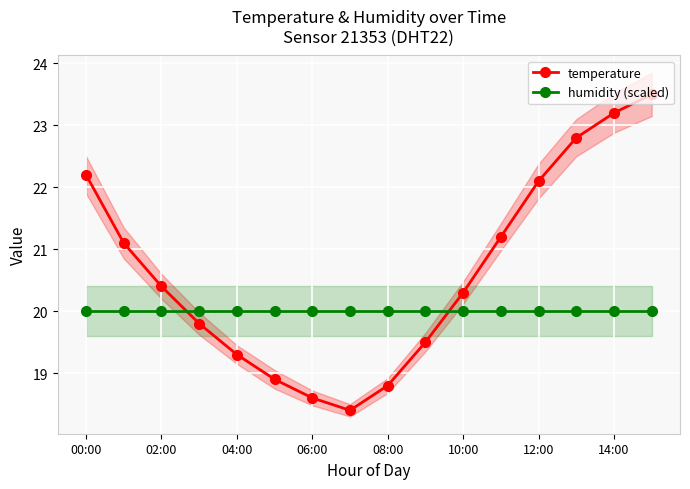

Rank the series by their average value, from highest to lowest.

temperature, humidity (scaled)